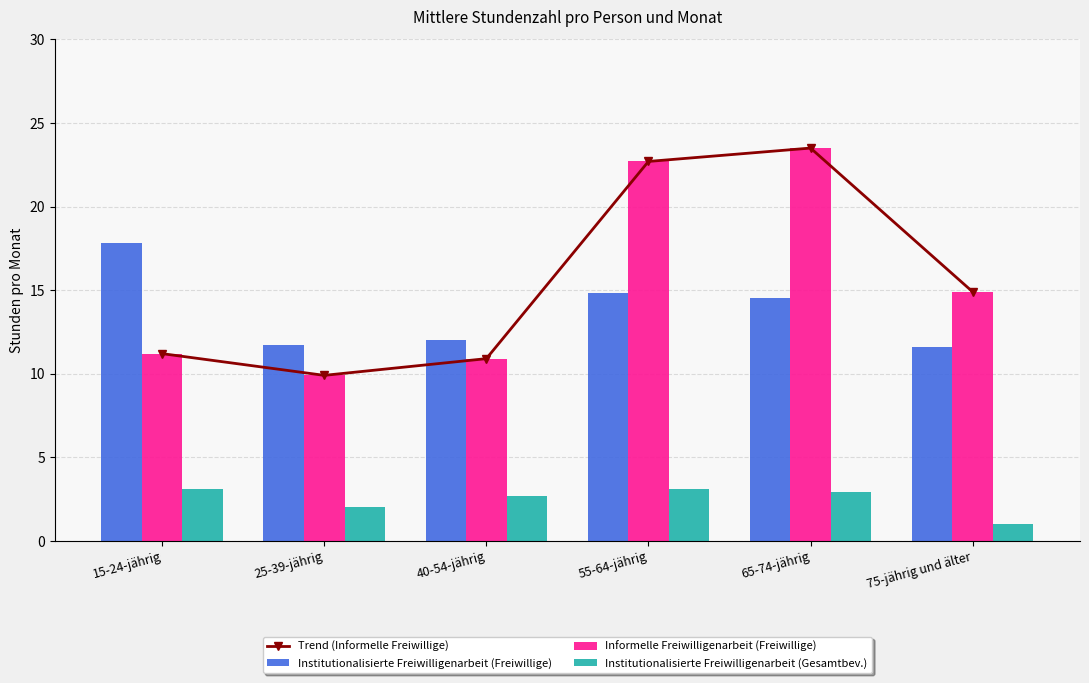

What is the total value across all series at 75-jährig und älter?

42.4